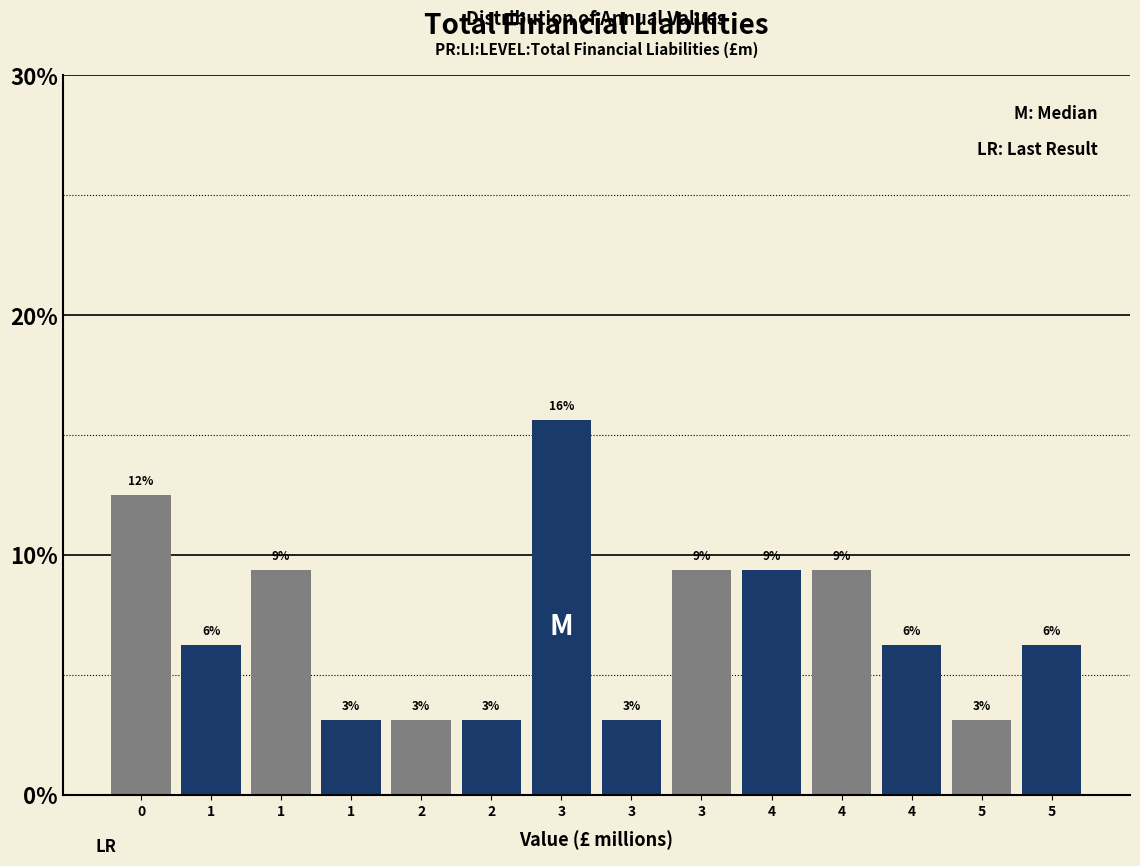

How many bars are there in total?

14